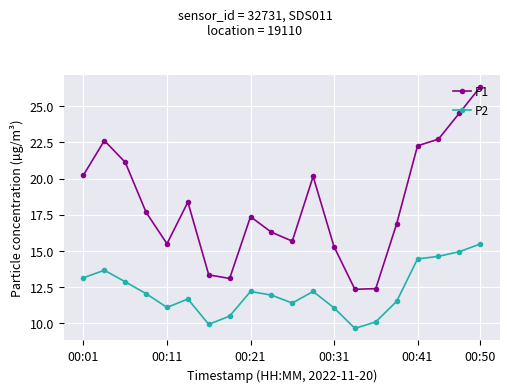

Rank the series by their maximum value, from lowest to highest.

P2, P1